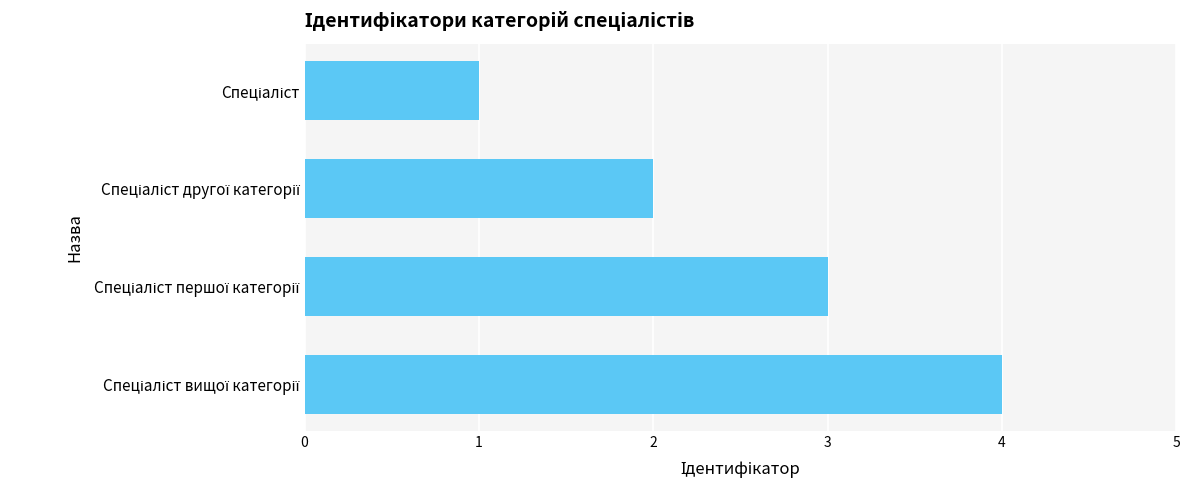

Count the number of categories in the chart.

4